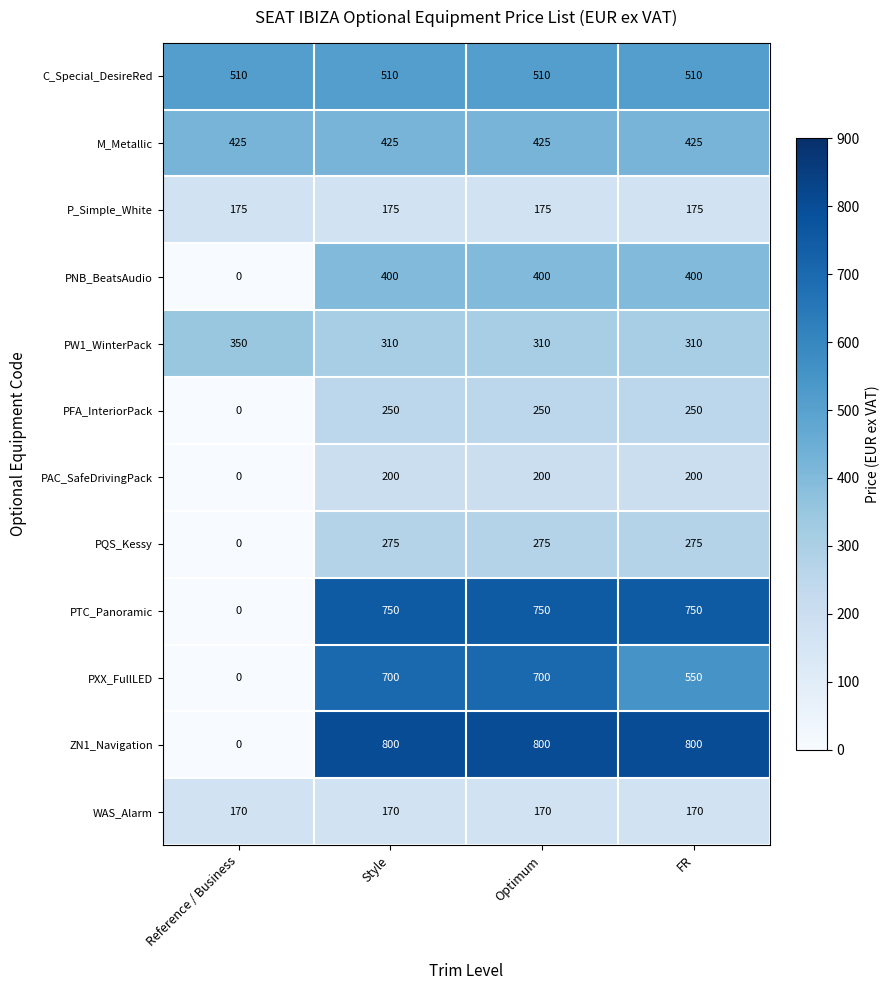

What is the sum of all PFA_InteriorPack values?

750